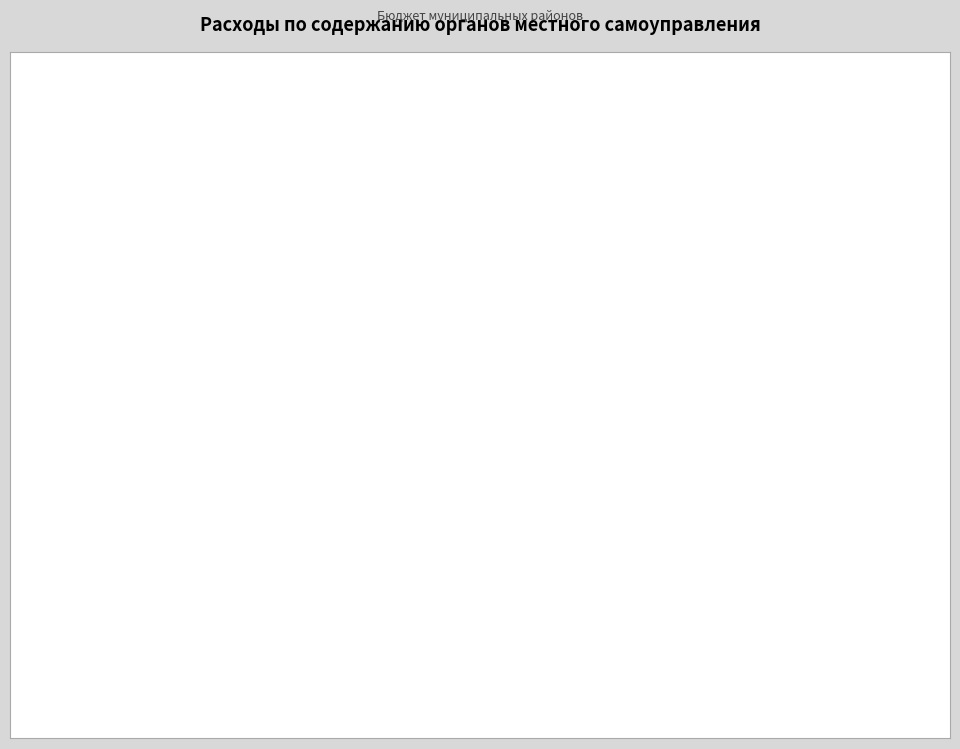

What is the largest slice in the pie chart?

фонд оплаты труда